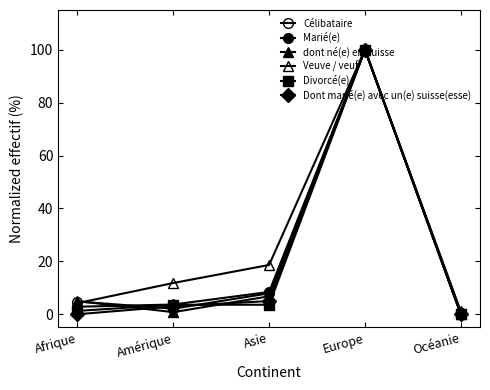

Which label corresponds to the largest value in the chart?

Europe